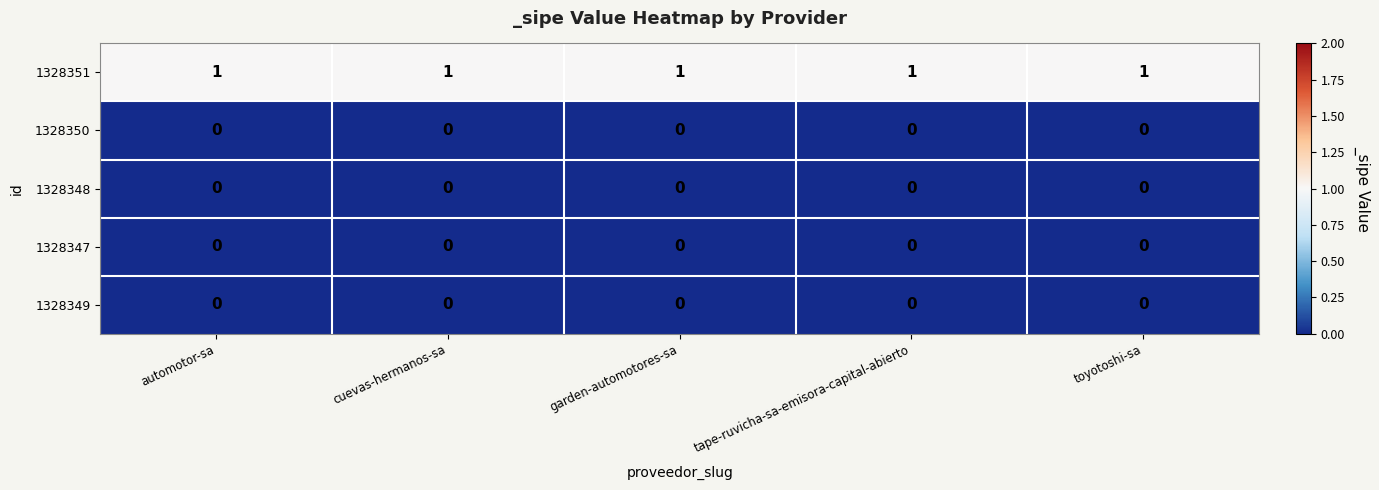

The value of 1328351 at toyotoshi-sa is 1. True or false?

True